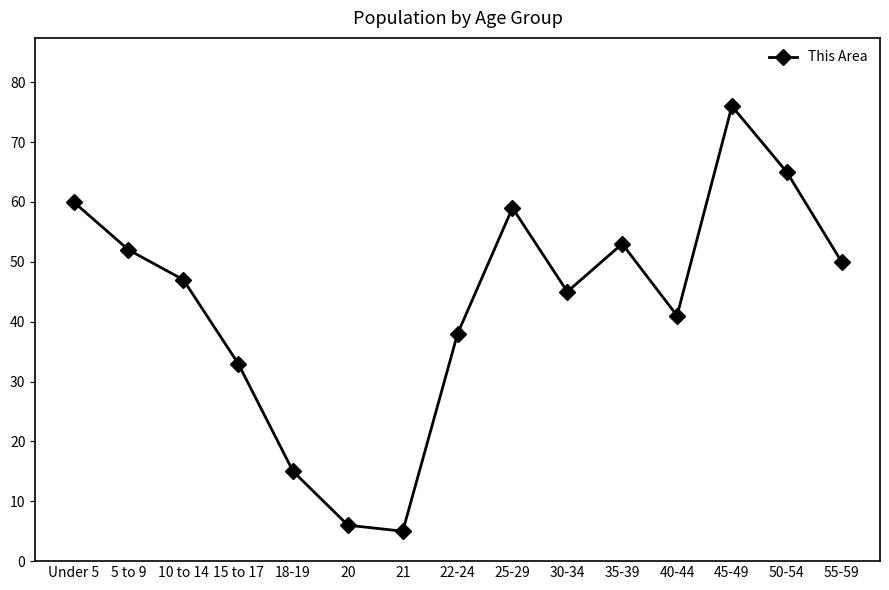

Reading left to right, transcribe all the data shown in this chart.

60	52	47	33	15	6	5	38	59	45	53	41	76	65	50